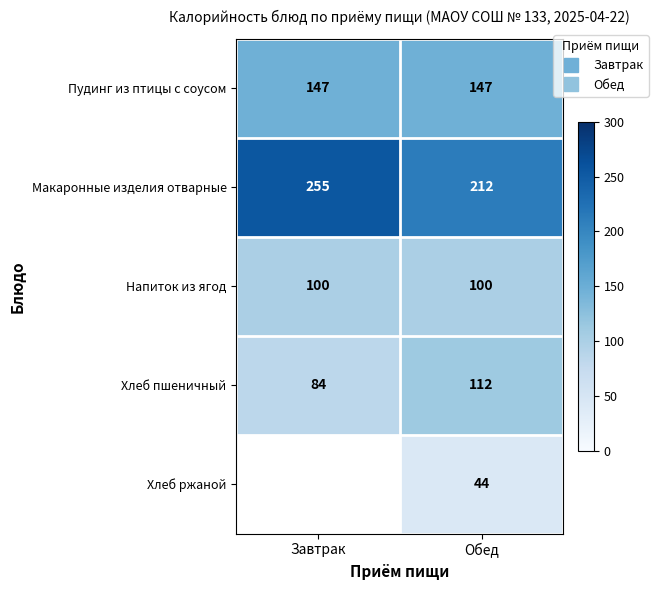

What is the minimum value shown in the chart?

44.0